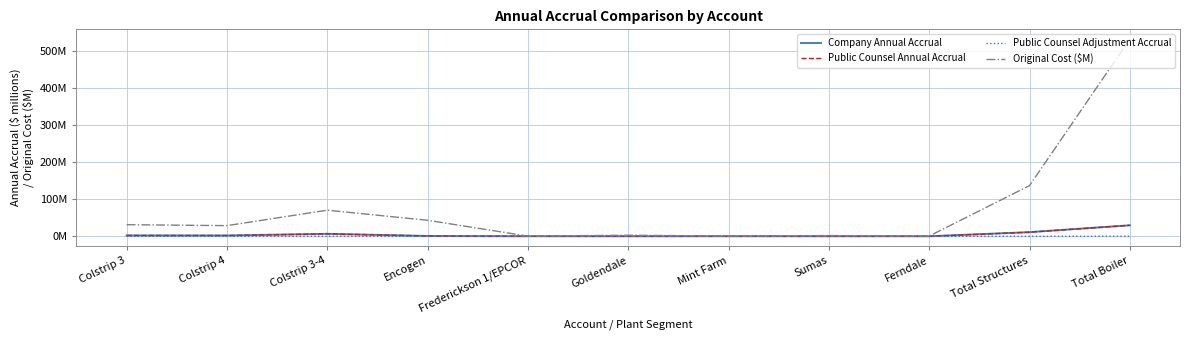

True or false: Original Cost ($M) has more than 0 points higher than both neighbors.

True